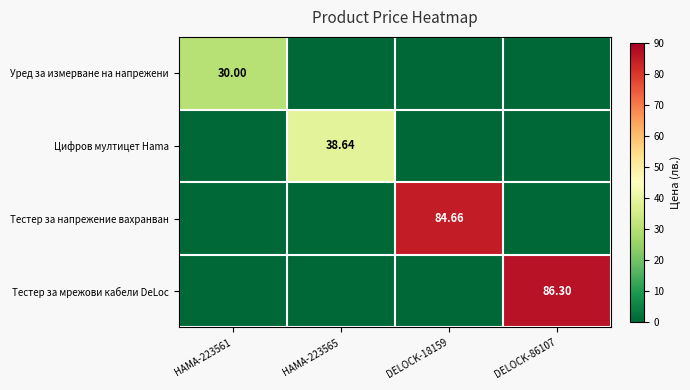

How many values in Уред за измерване на напрежени are above zero?

1